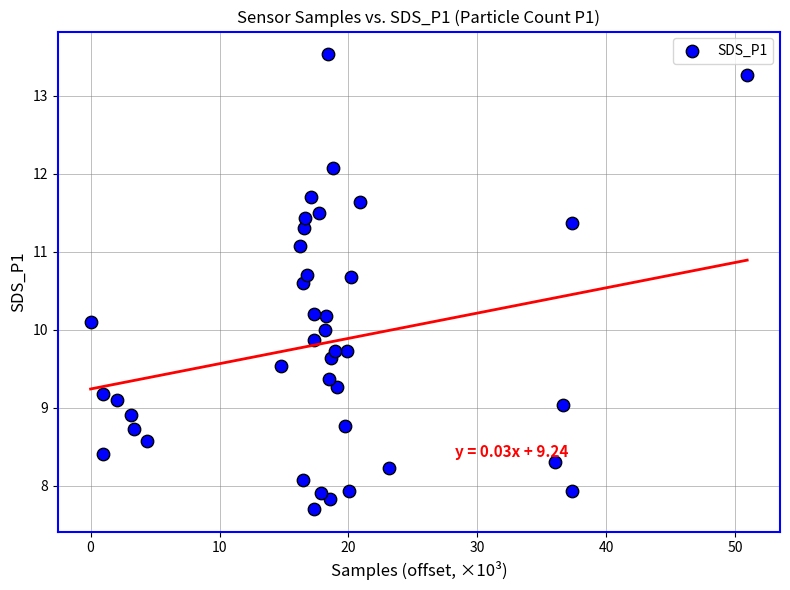

What is the range of X values (max minus min)?

50.9